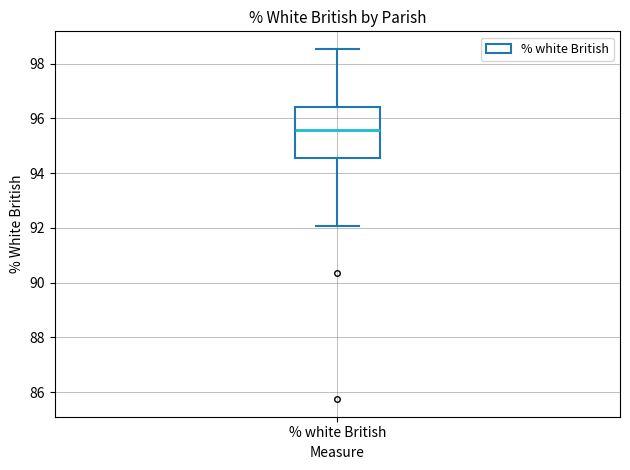

Where does the median line of the box for % white British sit on the y-axis? The values are not printed on the chart, so give them approximately, as read against the axis.

95.6